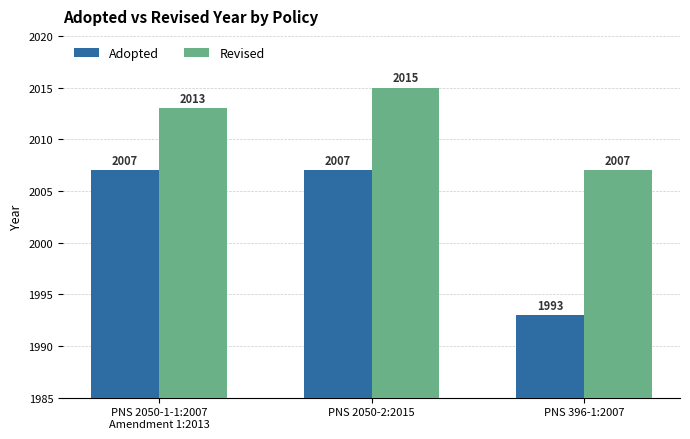

Between PNS 2050-1-1:2007
Amendment 1:2013 and PNS 2050-2:2015, which series saw the biggest shift?

Revised